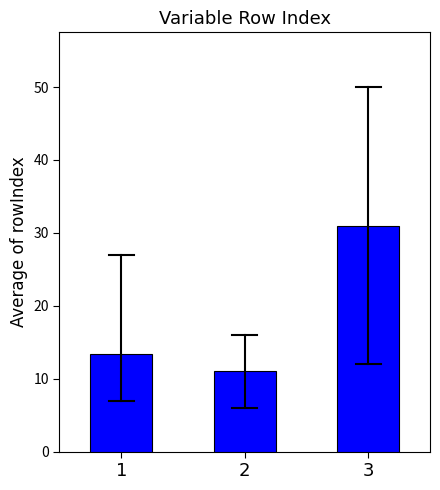

Reading left to right, extract all data points from this chart.

1=13.4	2=11.0	3=31.0